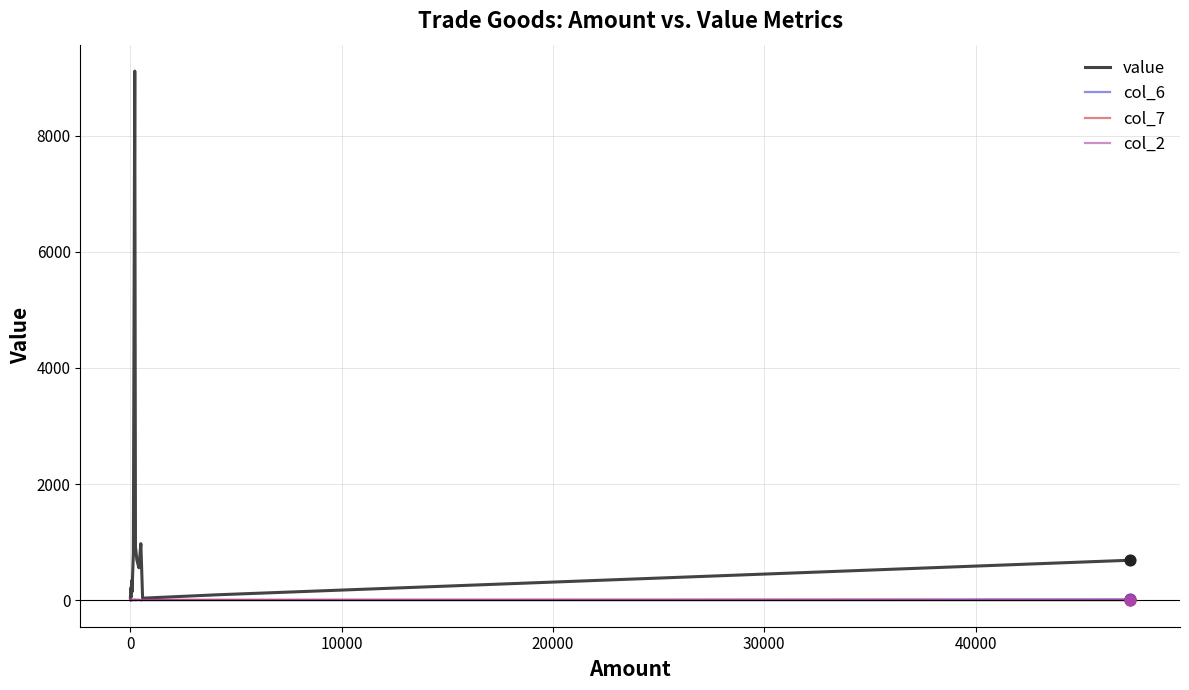

Is the value of col_7 at 14 greater than the value of col_6 at 9?

No